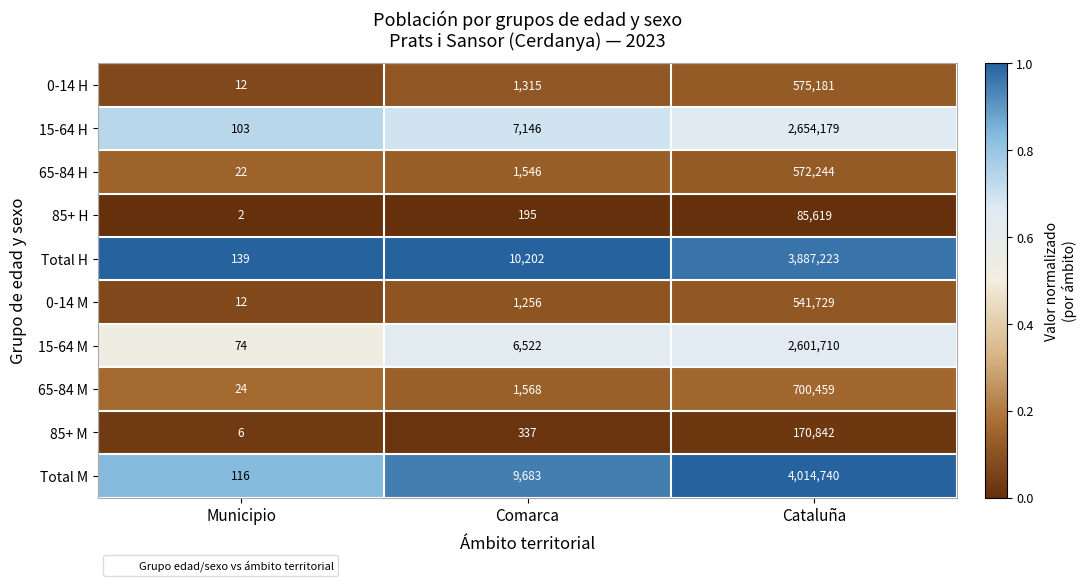

At which category is the sum across all series the highest?

Cataluña